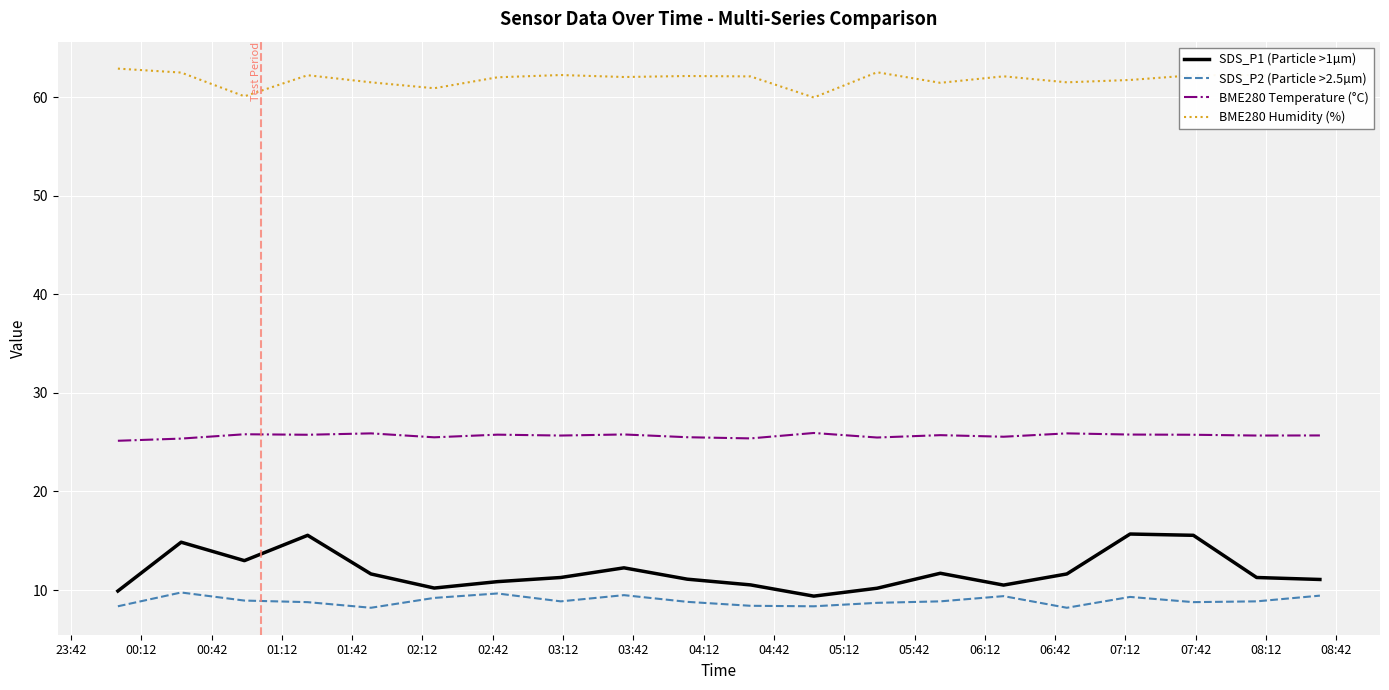

List the series in order of their peak value, lowest first.

SDS_P2 (Particle >2.5µm), SDS_P1 (Particle >1µm), BME280 Temperature (°C), BME280 Humidity (%)